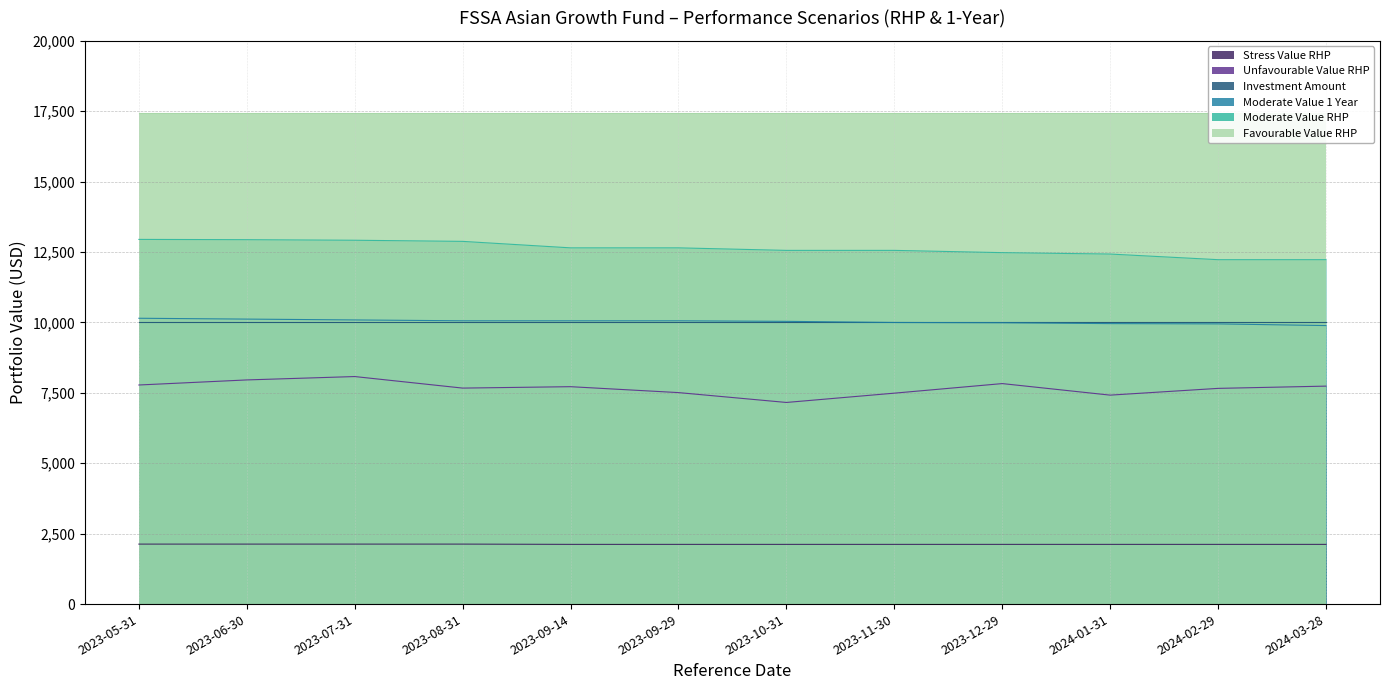

What is the label of the 11th point from the right?

2023-06-30